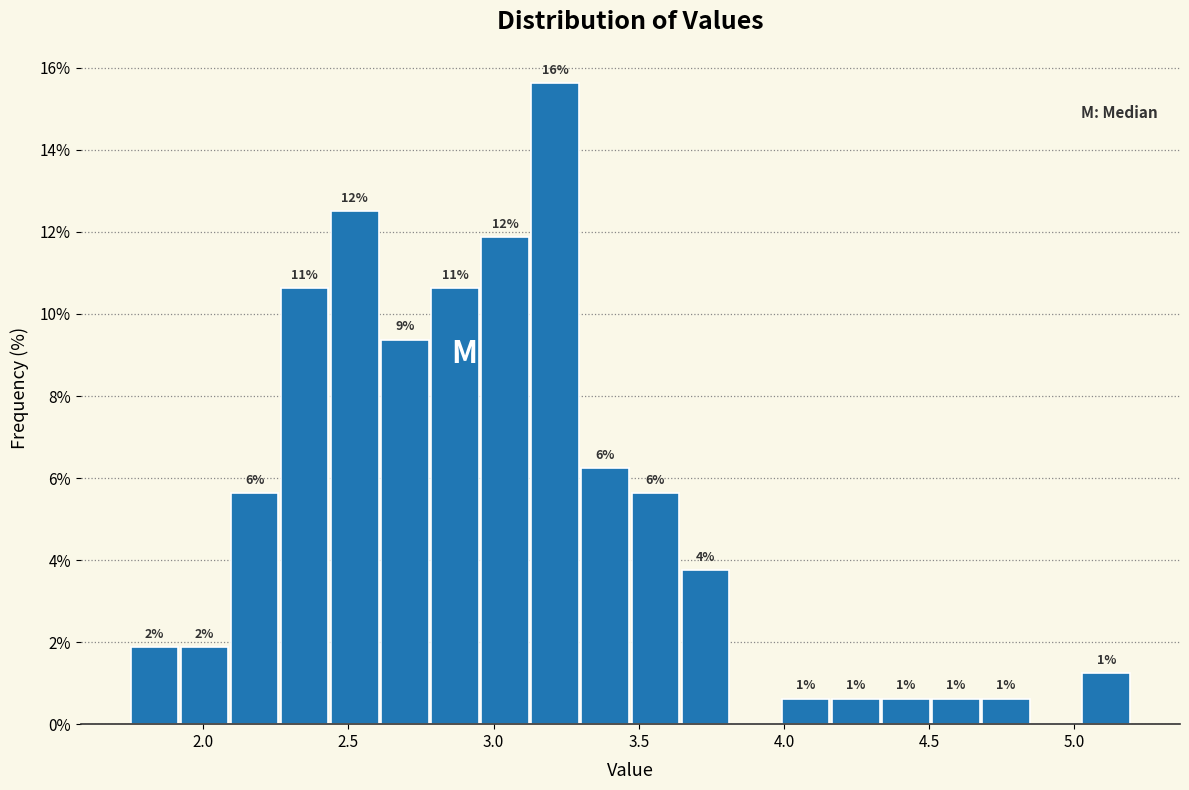

Read against the x-axis, roughly where is the centre of the tallest bar?

3.20